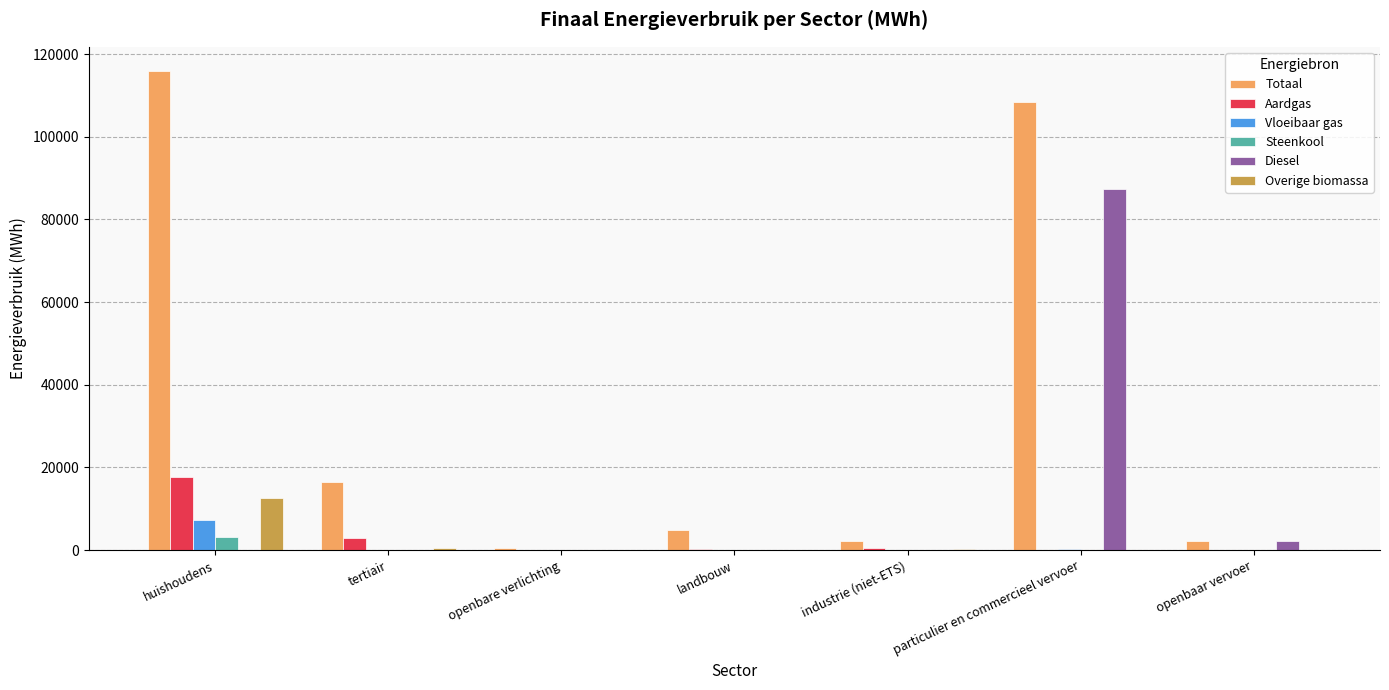

Which series has the largest total across all categories?

Totaal